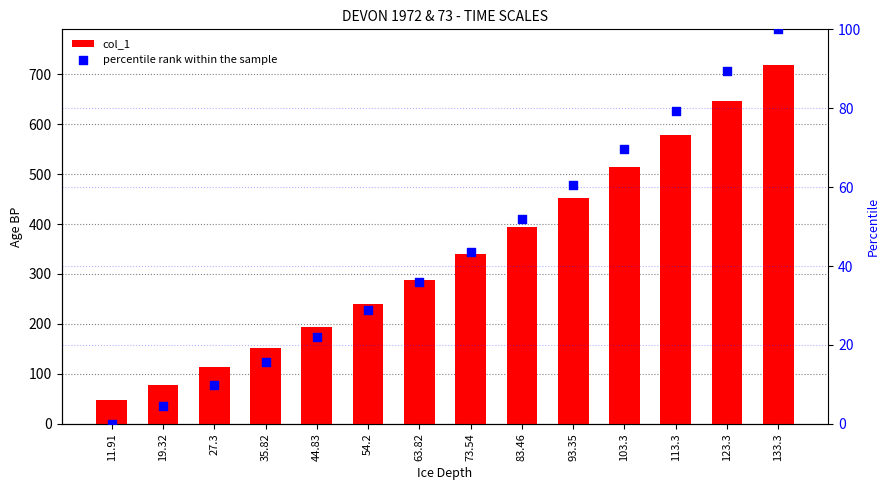

At which category is the sum across all series the highest?

133.3